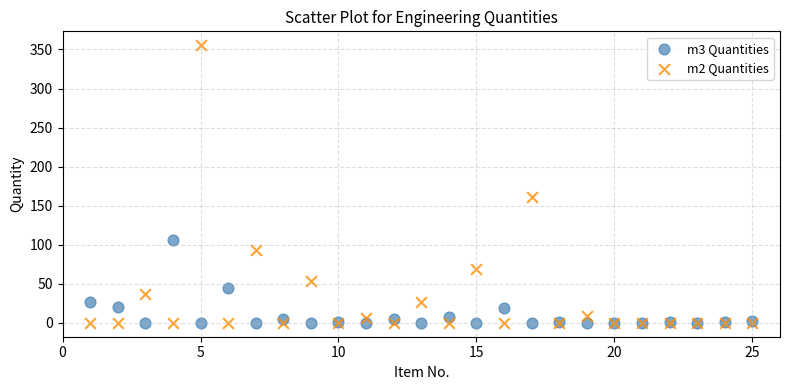

Which series reaches the maximum Y coordinate?

m2 Quantities